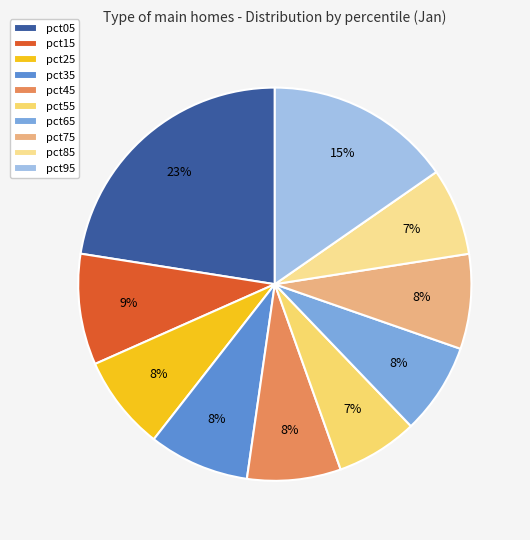

What percentage is the pct85 slice, to the nearest percent?

7%